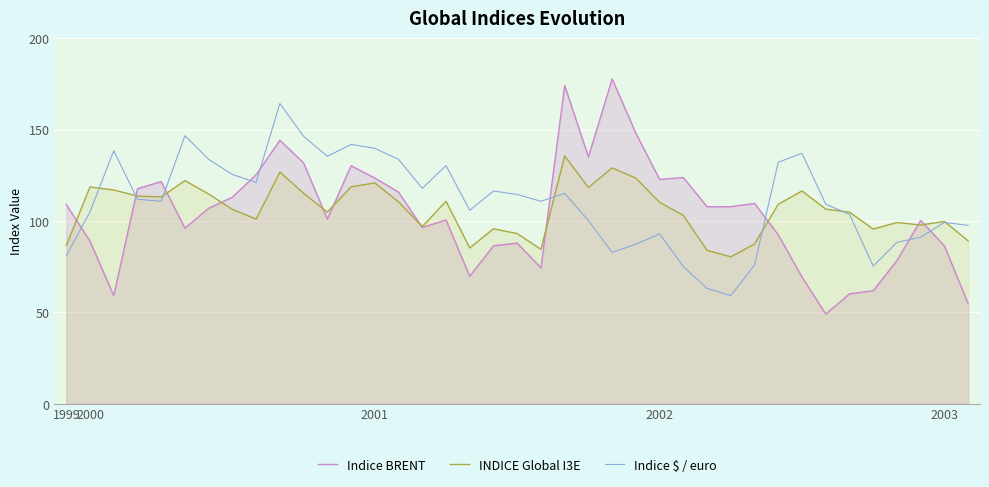

What is the sum of all Indice $ / euro values?

4317.3